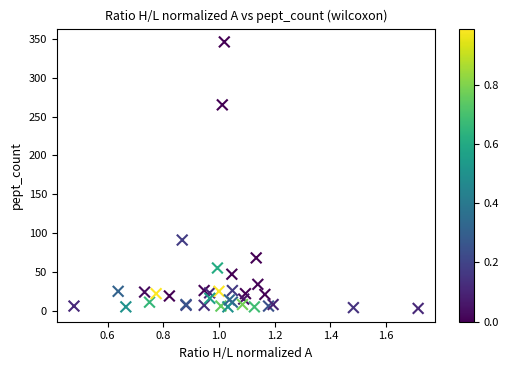

What Y value in the scatter plot is closest to 174?

91